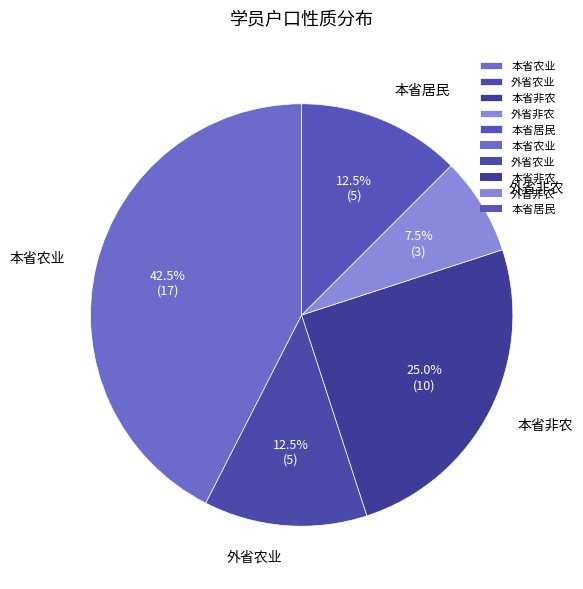

Count the number of slices in the pie.

5